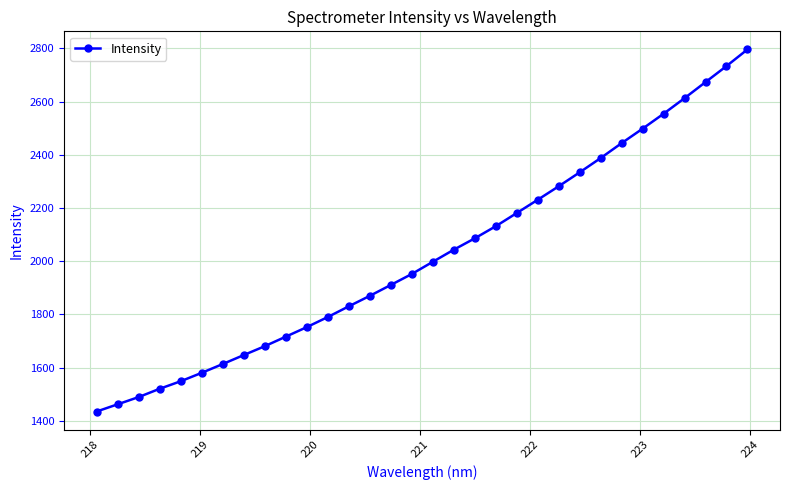

What is the value of the 7th point from the left?

1613.3